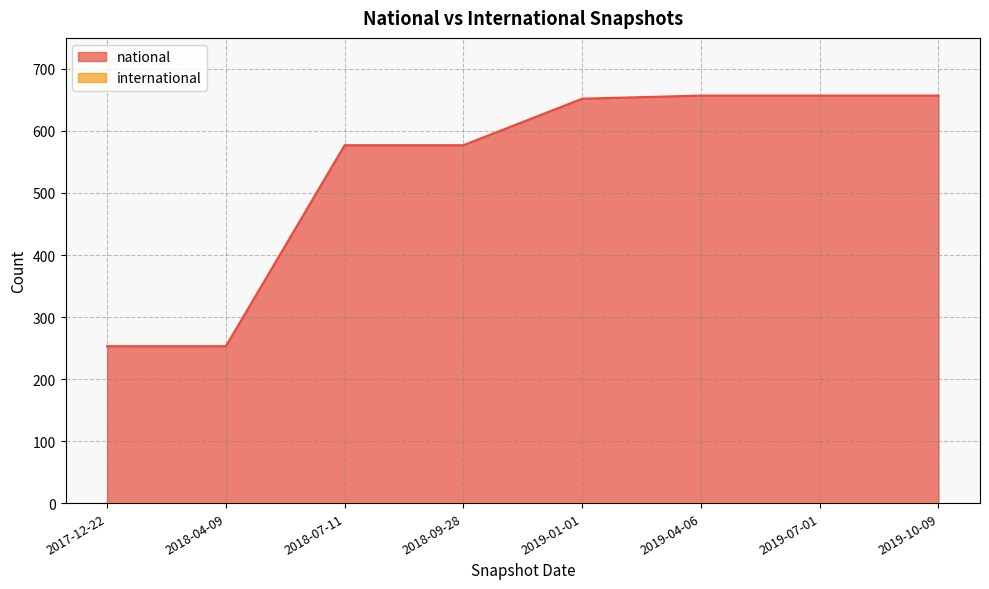

What is the smallest value displayed?

0